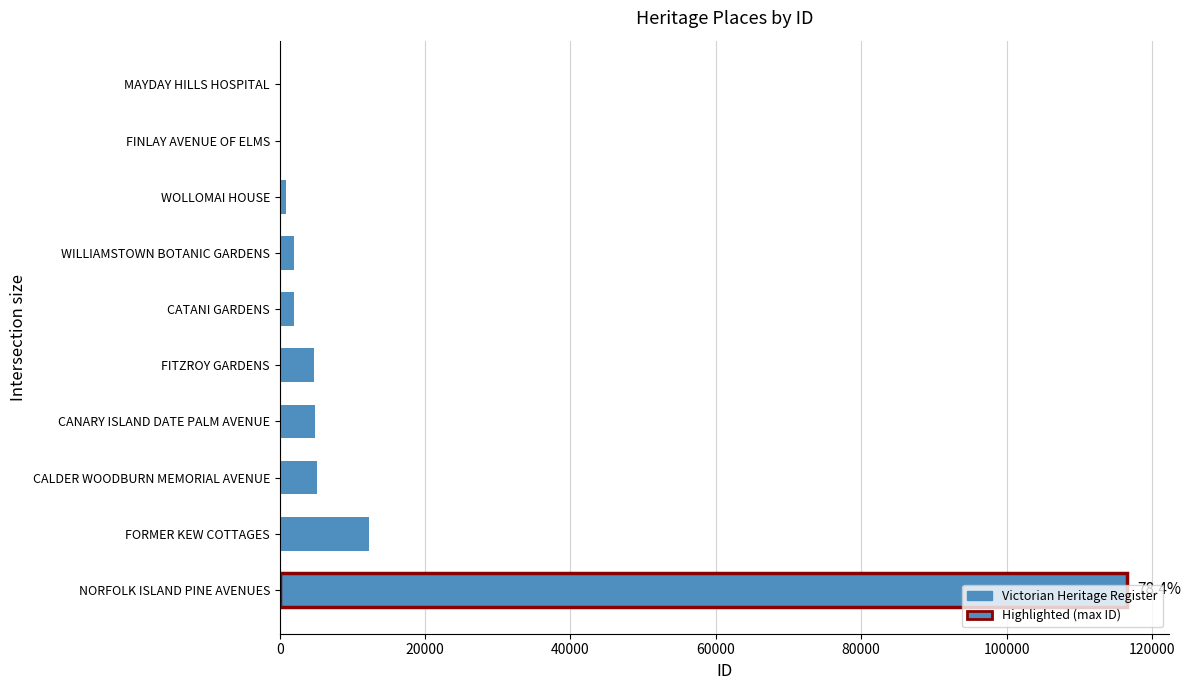

At which label is the value closest to 58303?

FORMER KEW COTTAGES